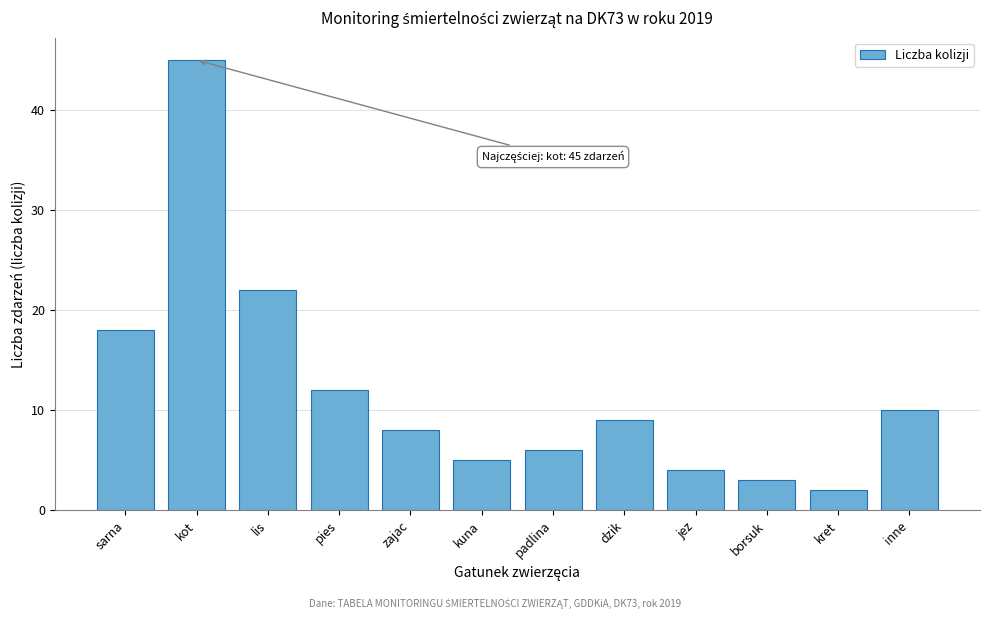

Reading left to right, list all the values displayed in this chart.

sarna=18	kot=45	lis=22	pies=12	zajac=8	kuna=5	padlina=6	dzik=9	jez=4	borsuk=3	kret=2	inne=10